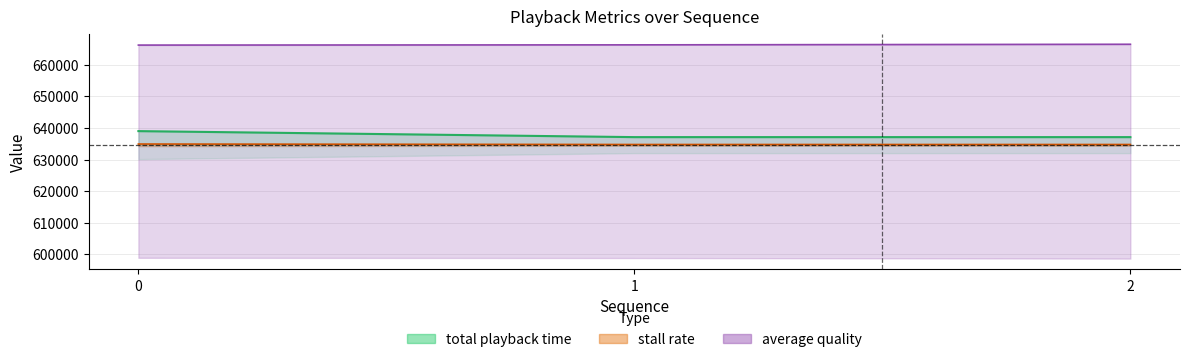

Between 0 and 2, which series saw the biggest shift?

total playback time